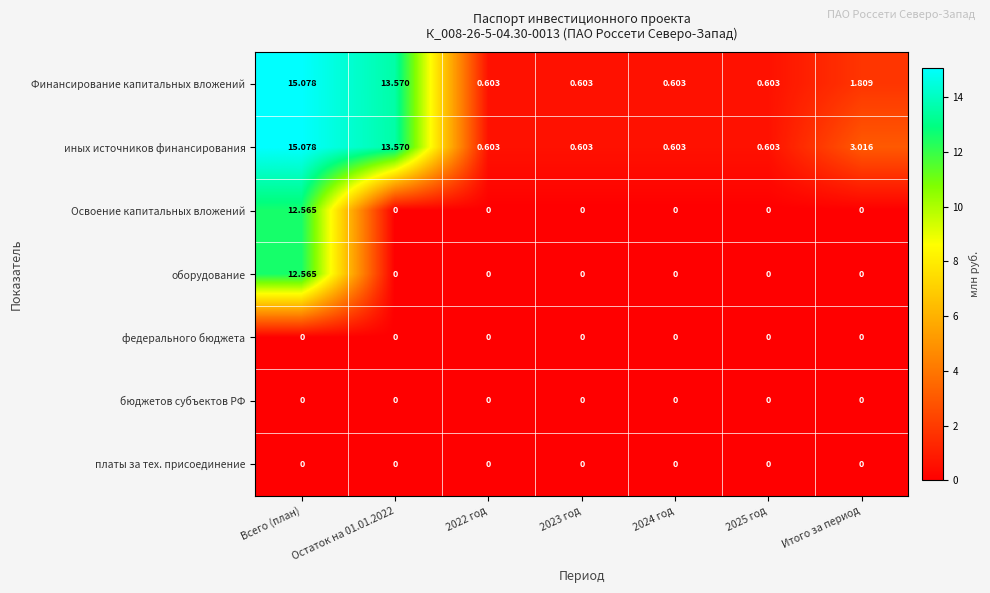

Which category has the highest value in the Финансирование капитальных вложений series?

Всего (план)